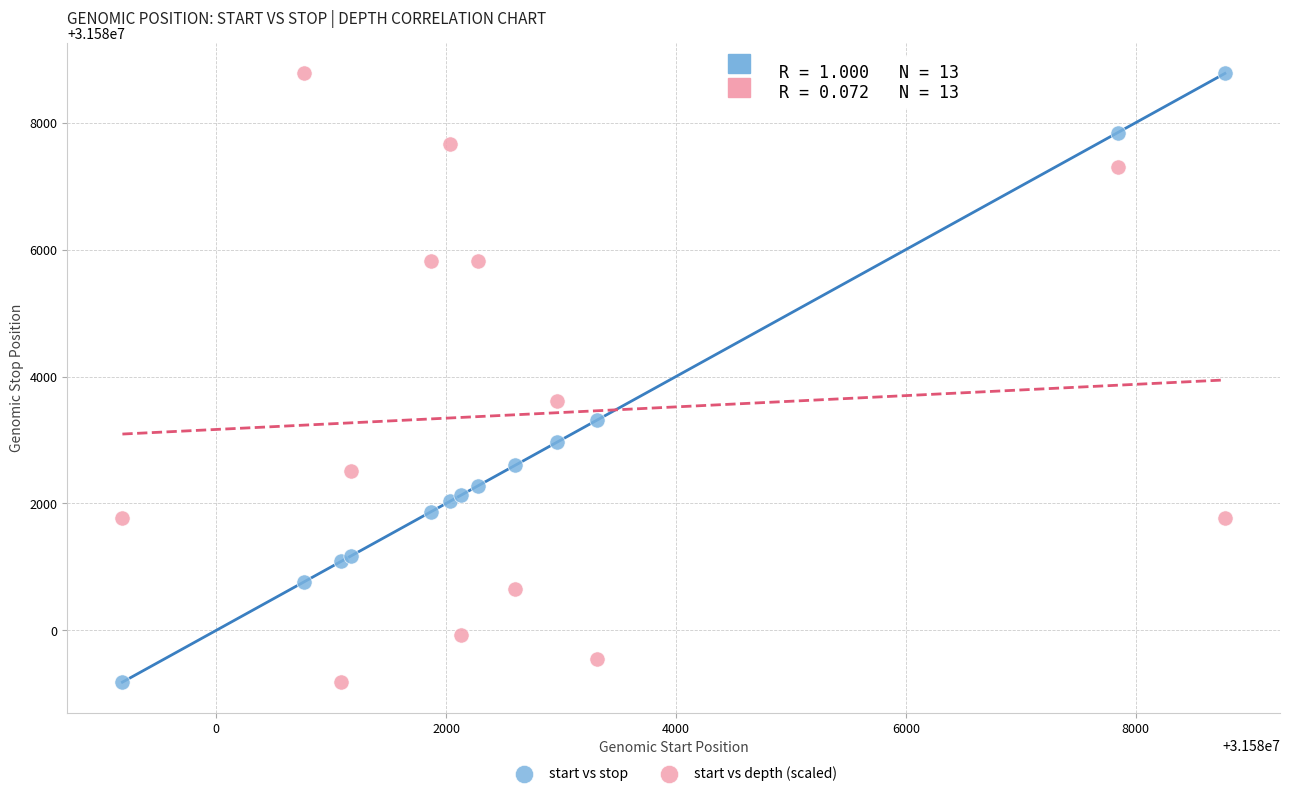

Across all series, what Y value is closest to 31583981?

31583612